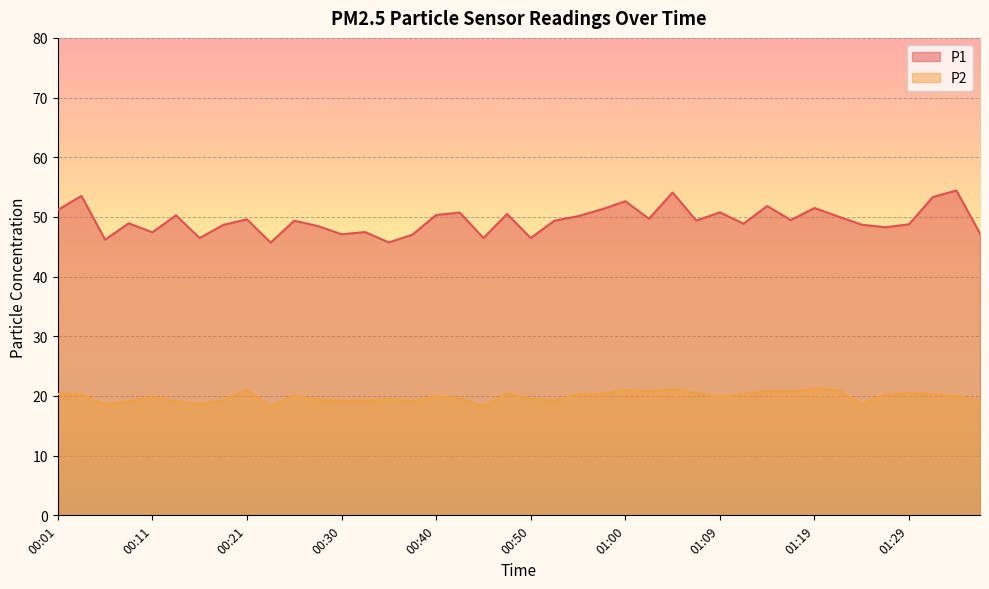

Which has a higher value, 00:28 or 00:06?

00:28